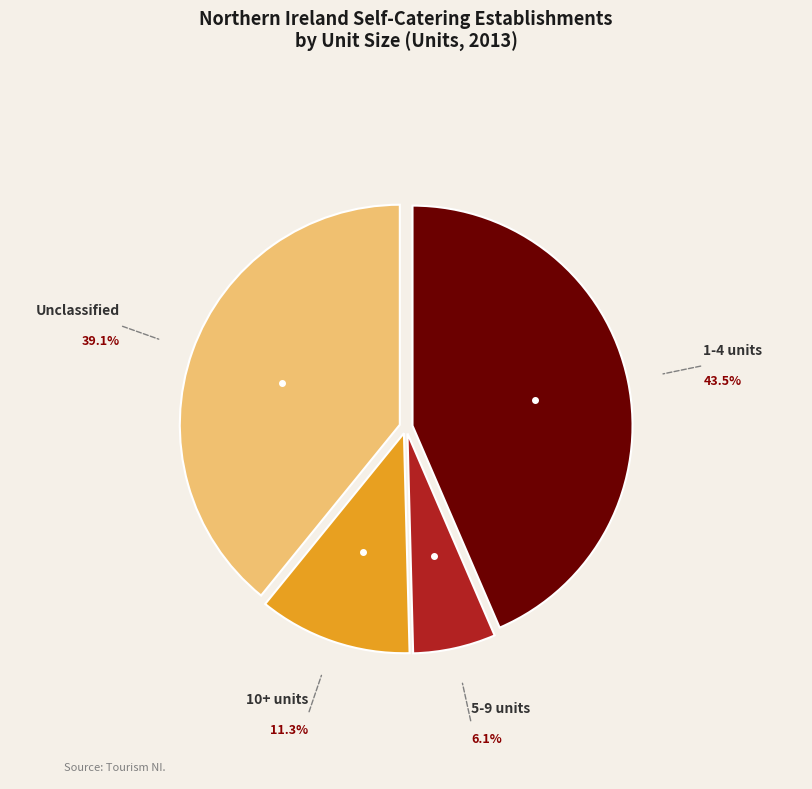

Which category has the smallest portion of the pie?

5-9 units